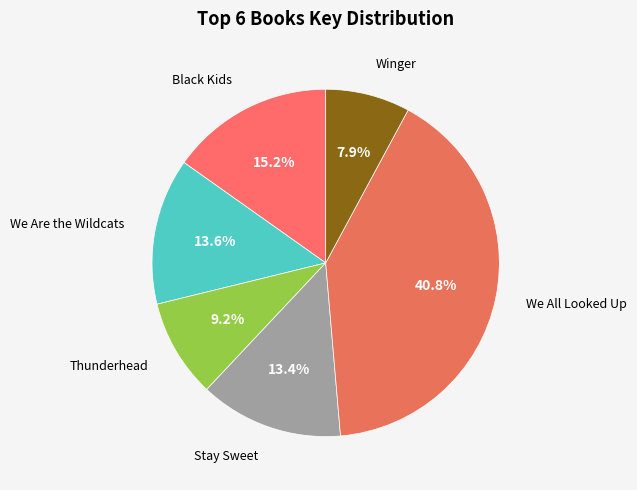

Which slice is the smallest?

Winger